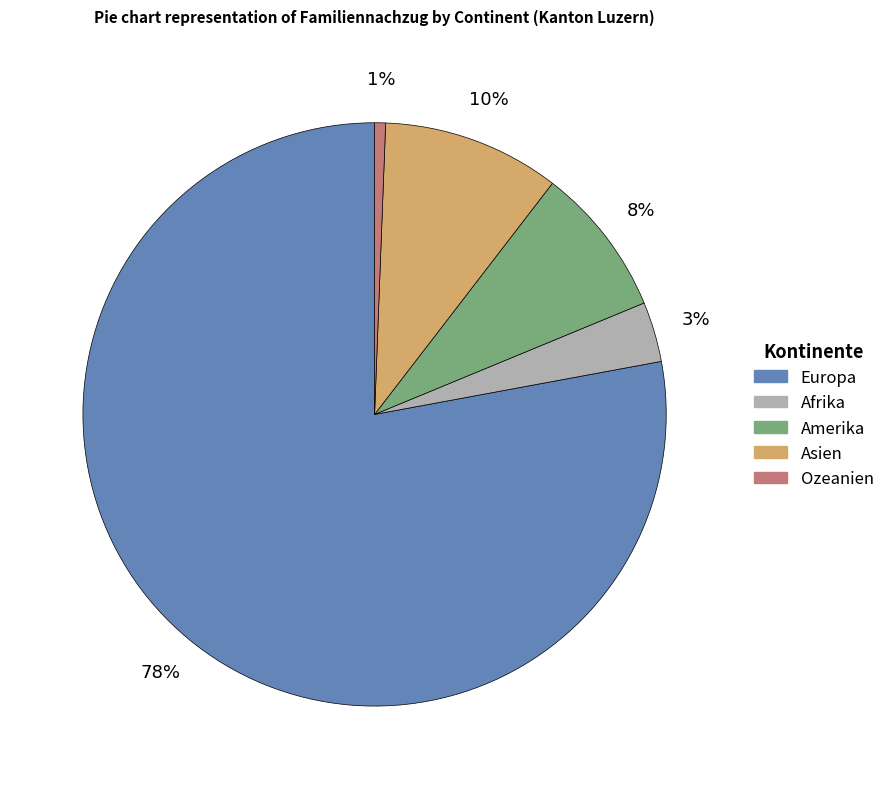

To the nearest percent, what percentage of the pie is Ozeanien?

1%